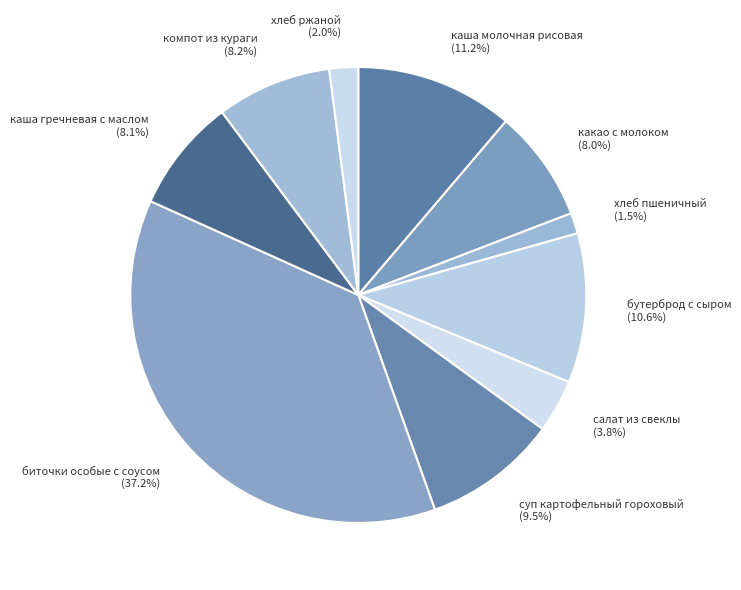

Which has a higher value, хлеб пшеничный or биточки особые с соусом?

биточки особые с соусом